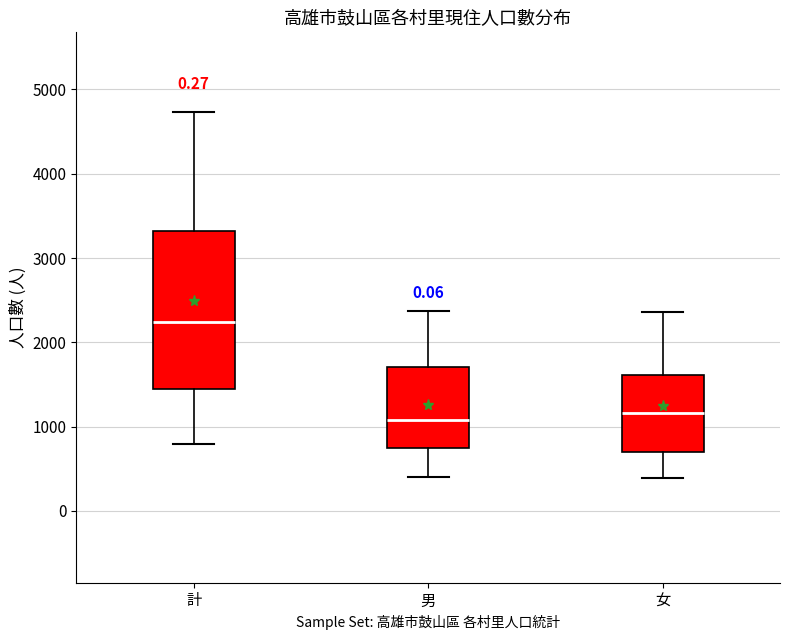

Which box has the highest median line?

計